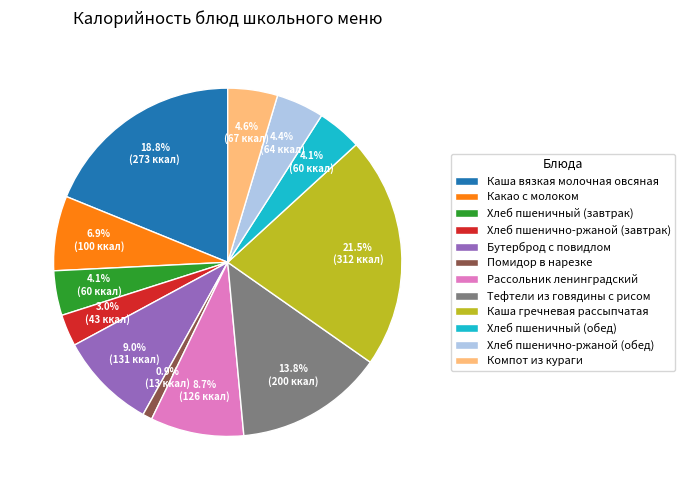

The Компот из кураги slice represents 17% of the pie. True or false?

False